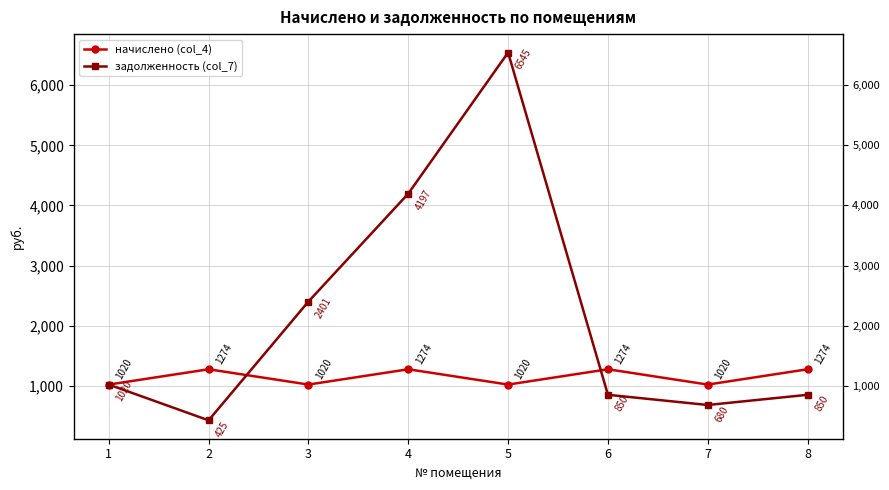

What is the sum of all задолженность (col_7) values?

16967.0